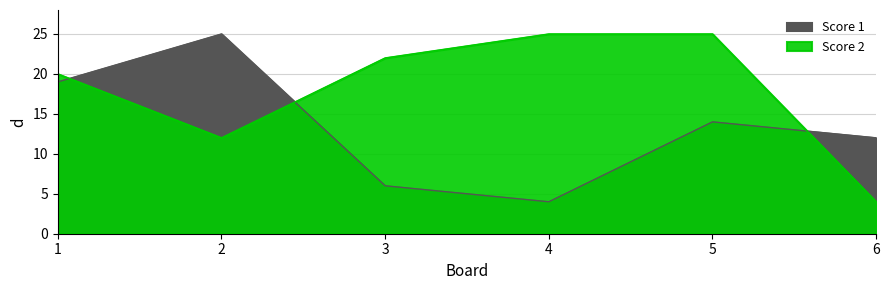

List the series in order of their overall mean, highest first.

Score 2, Score 1